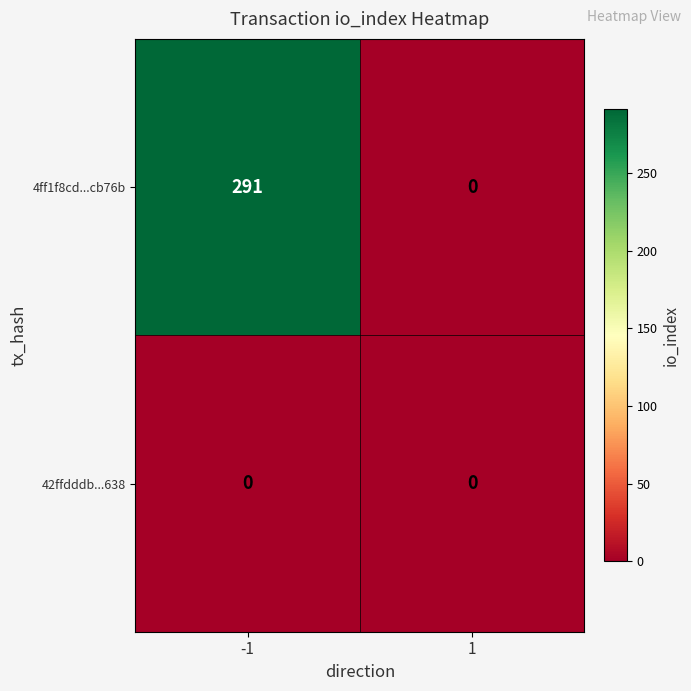

At which category is the sum across all series the highest?

-1